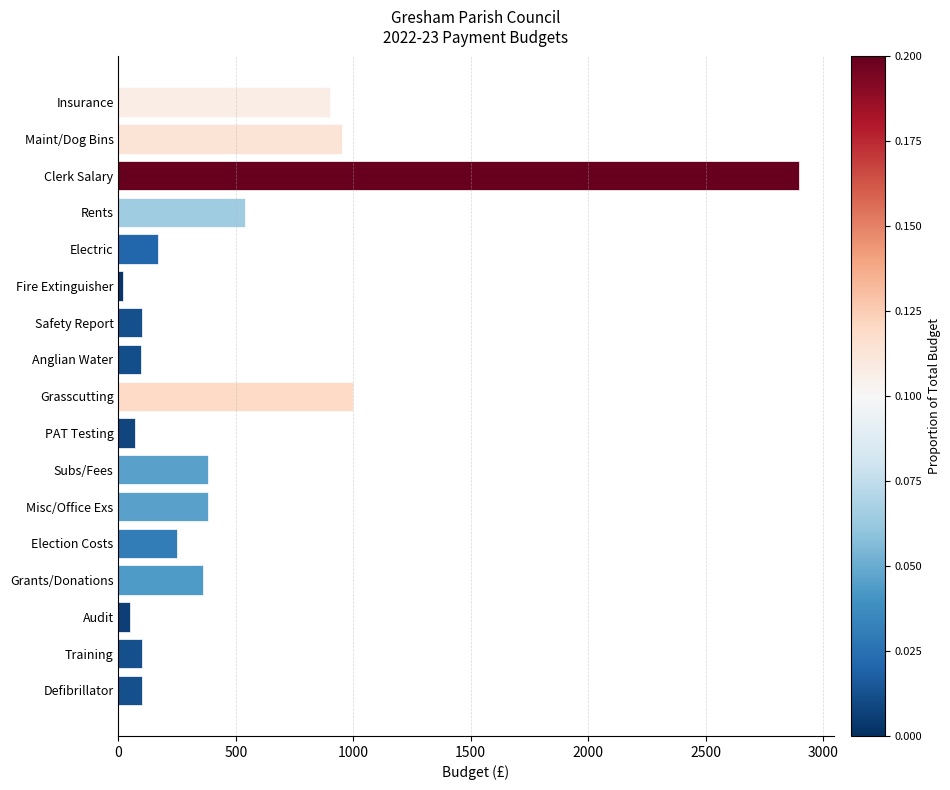

At which category does the chart reach its peak across all series?

Clerk Salary